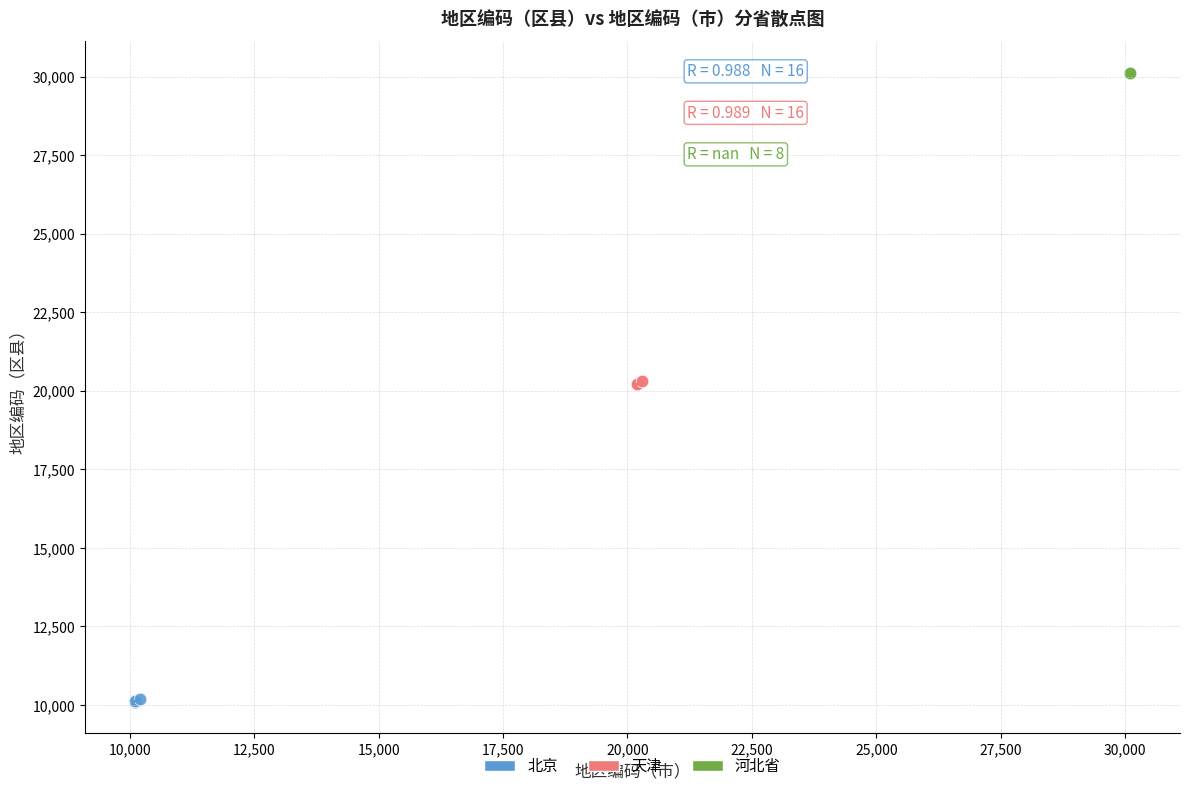

Which series reaches the maximum Y coordinate?

河北省